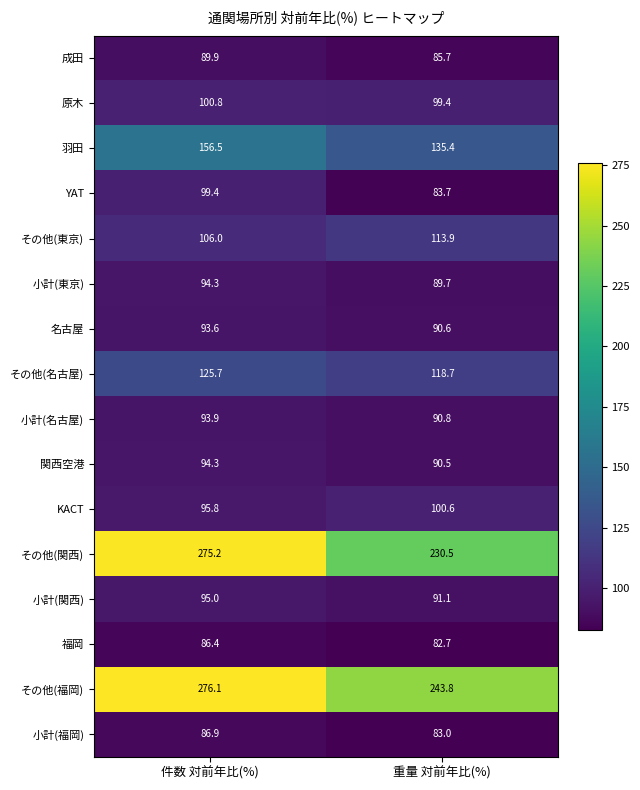

Which category has the lowest value across all series?

重量 対前年比(%)